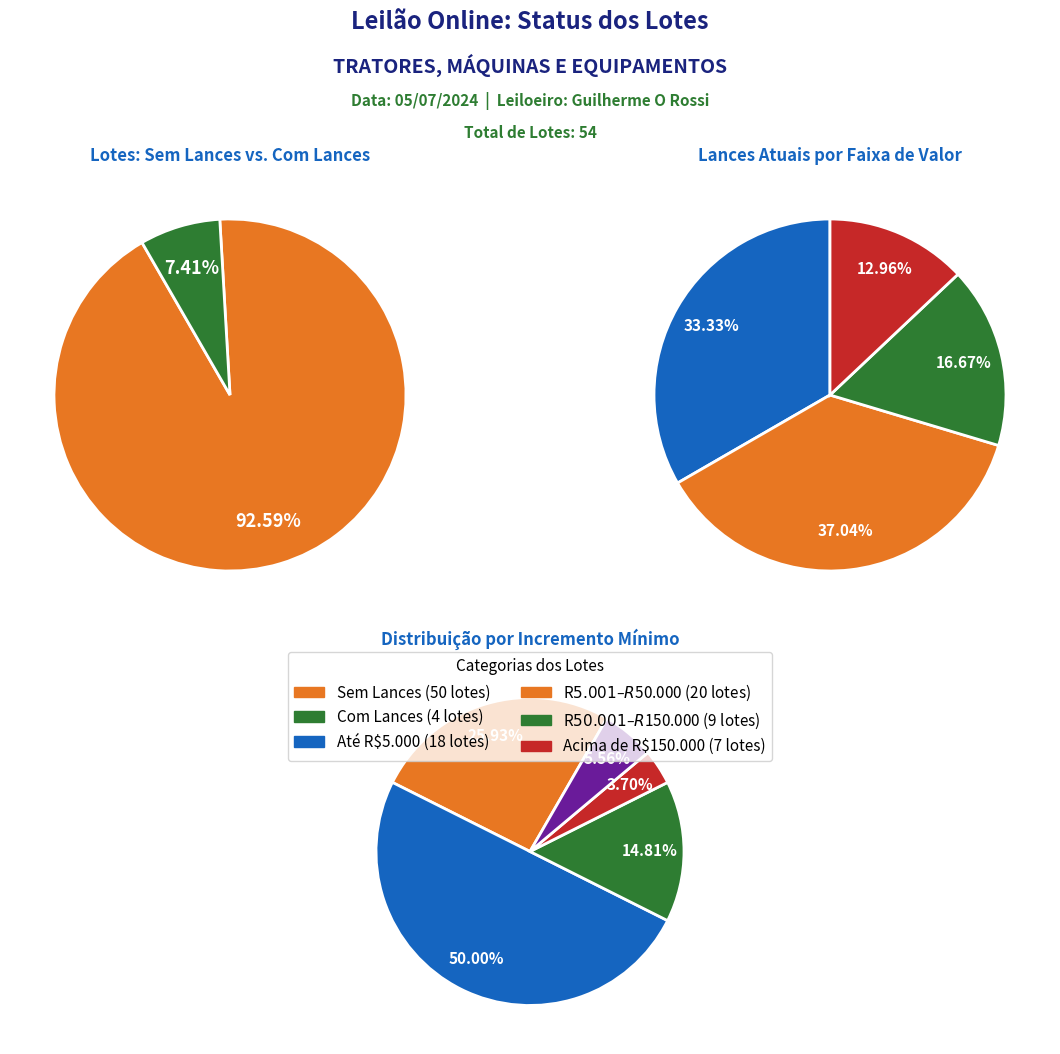

True or false: Não vendido accounts for 88% of the total.

False